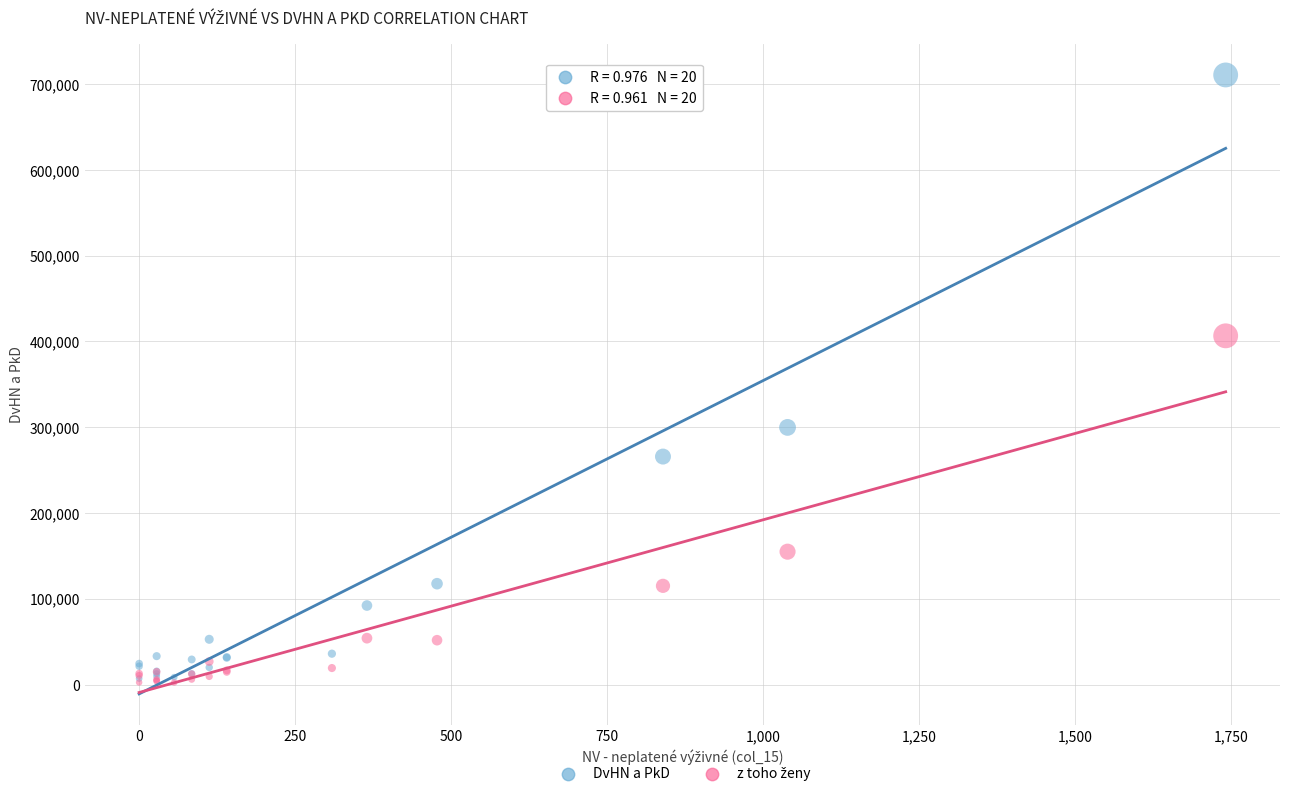

In the DvHN a PkD series, what Y value is closest to 358835?

299794.8